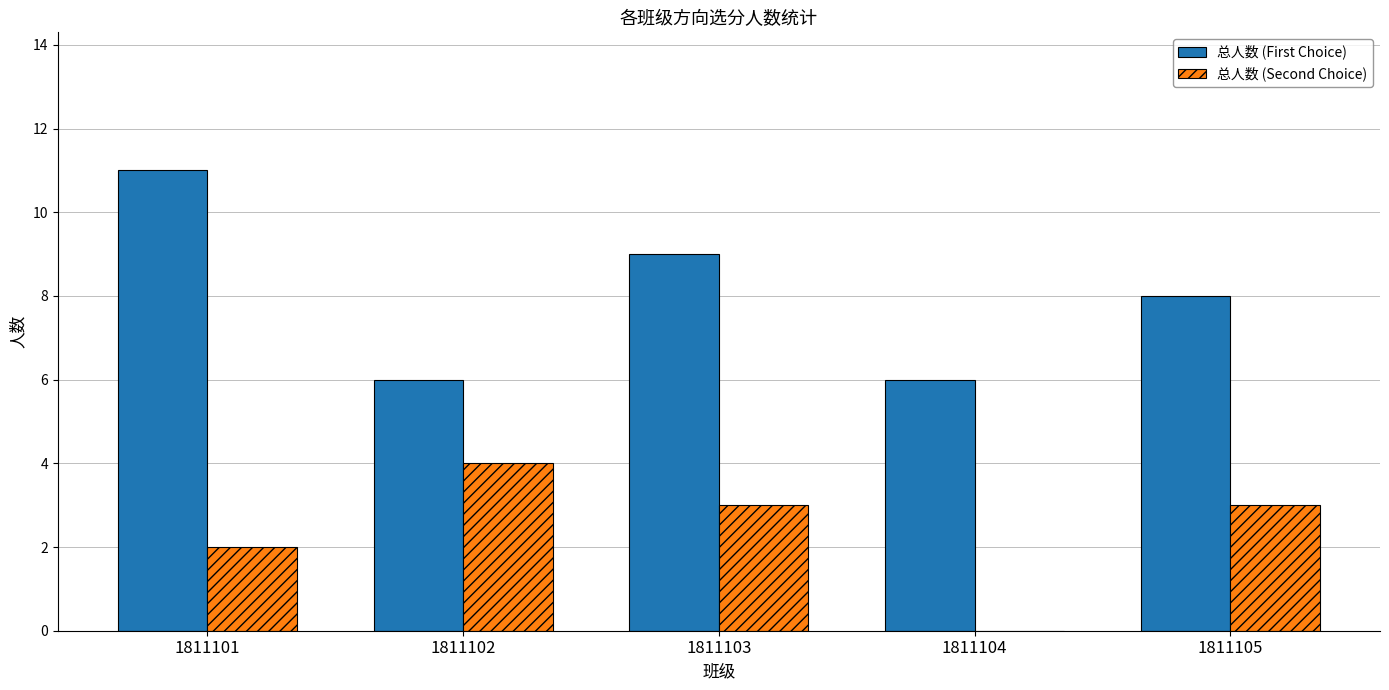

Reading left to right, list all the values displayed in this chart.

总人数 (First Choice): 1811101=11	1811102=6	1811103=9	1811104=6	1811105=8
总人数 (Second Choice): 1811101=2	1811102=4	1811103=3	1811104=0	1811105=3